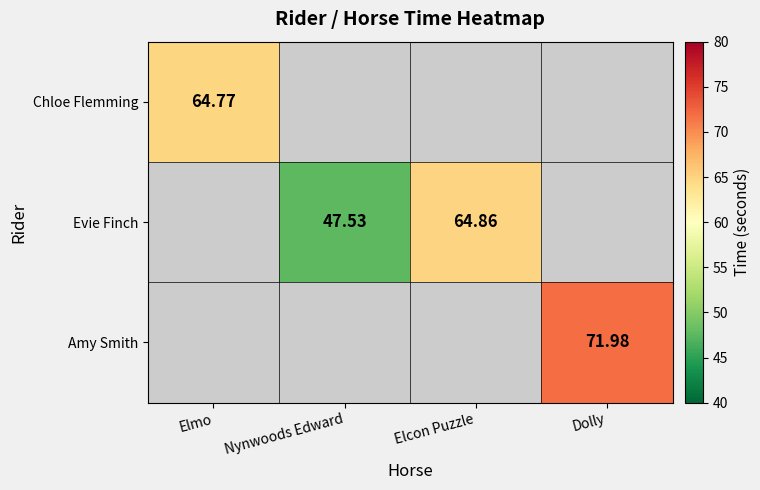

Count the number of data series in this chart.

3